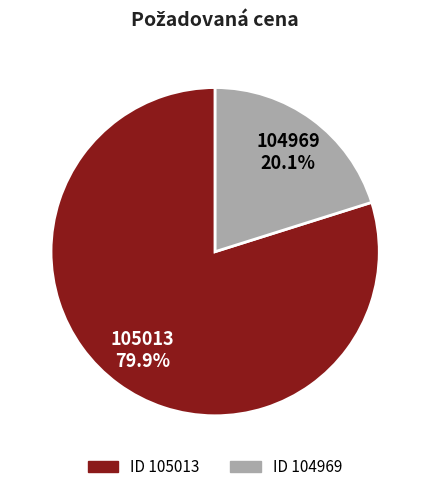

Does any single category account for the majority?

Yes